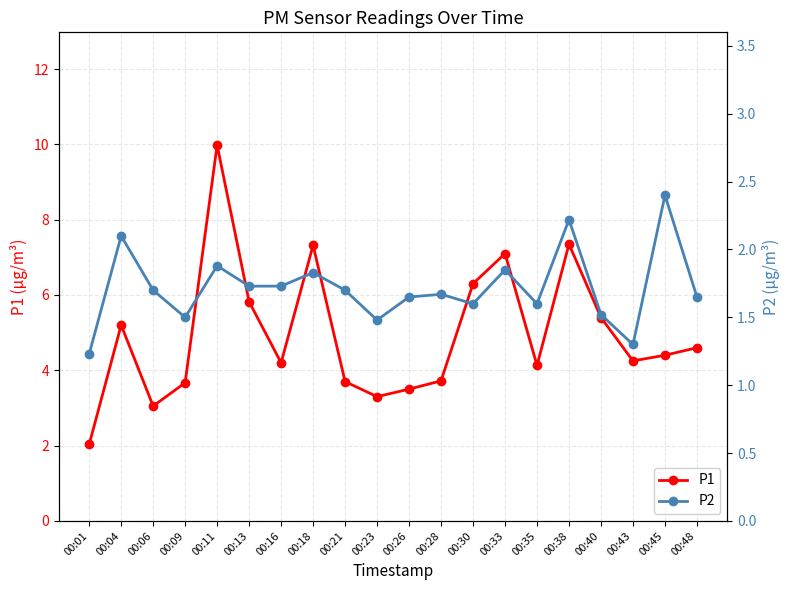

Rank the series at 00:21 from highest to lowest value.

P1, P2